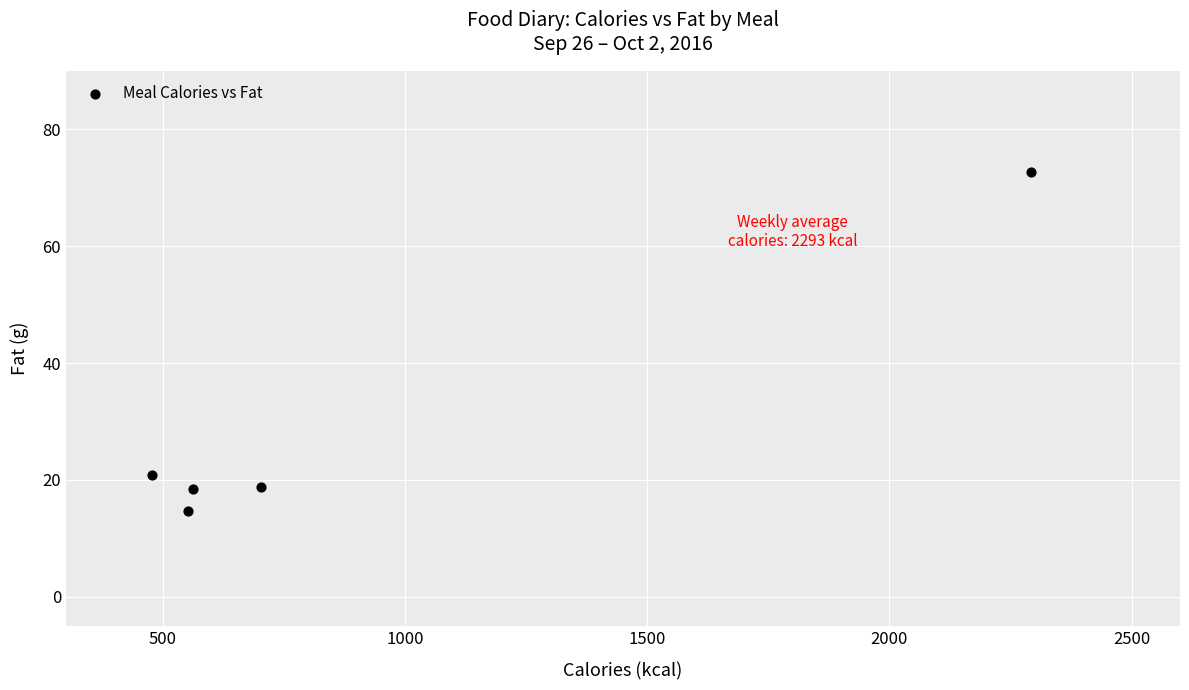

What is the range of Y values (max minus min)?

58.1